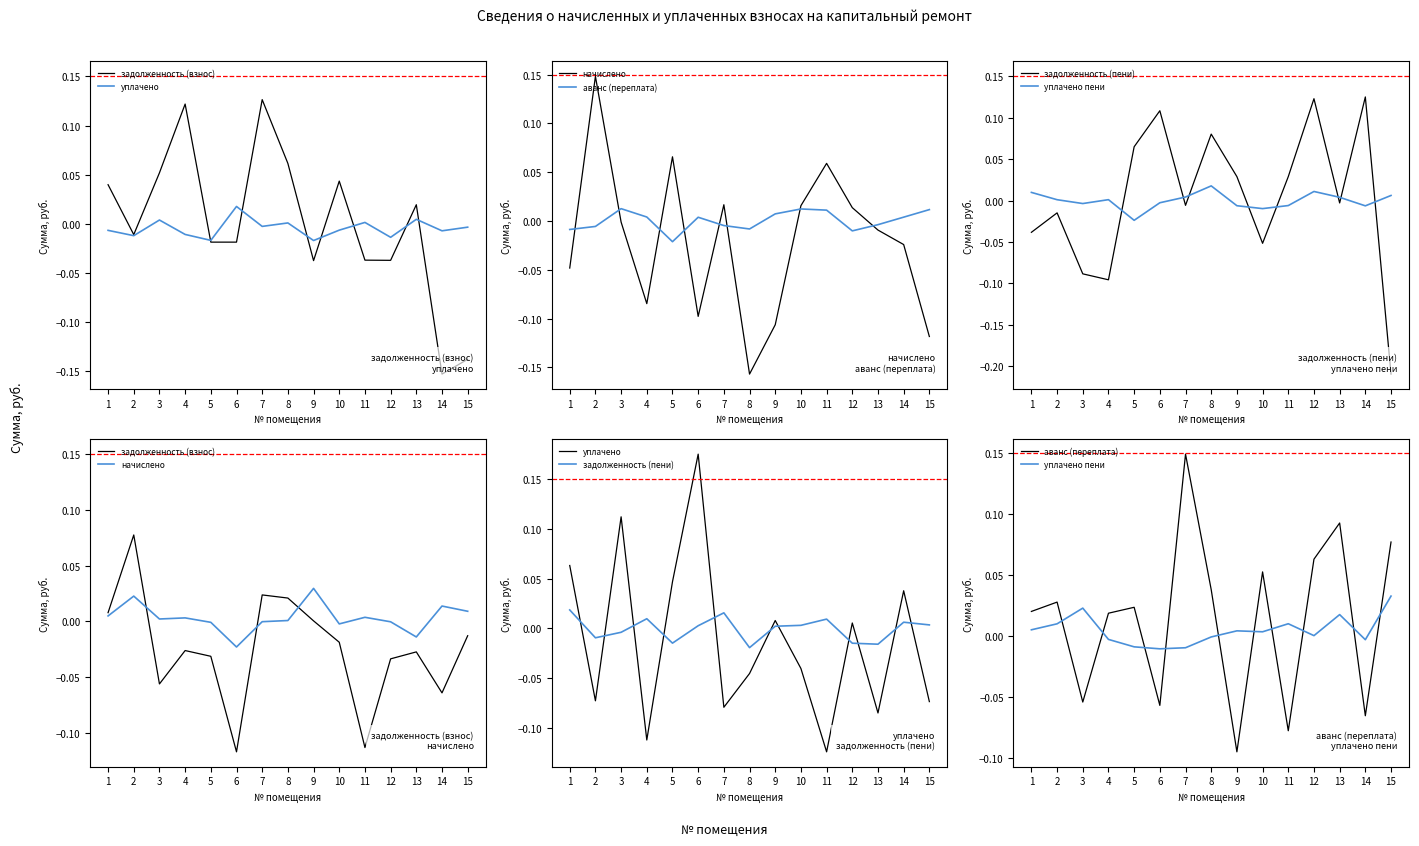

How many values in аванс (переплата) are above zero?

10